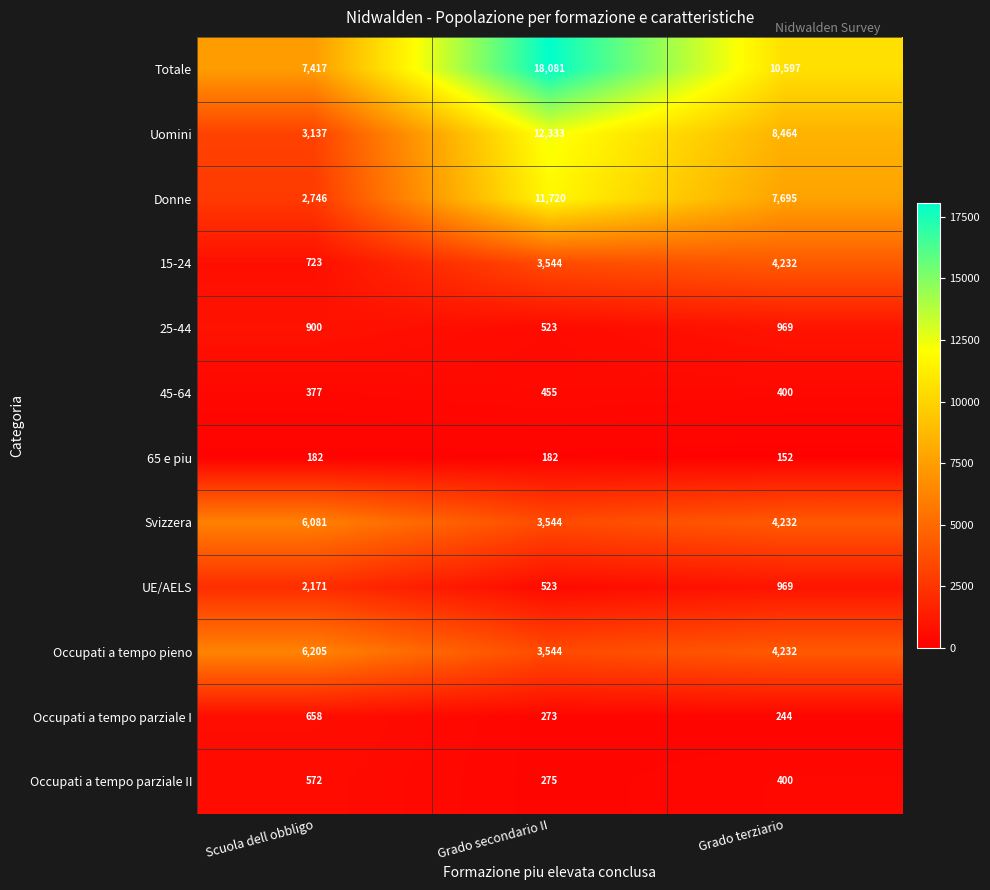

True or false: Svizzera has a value of 3544 at Grado secondario II.

True